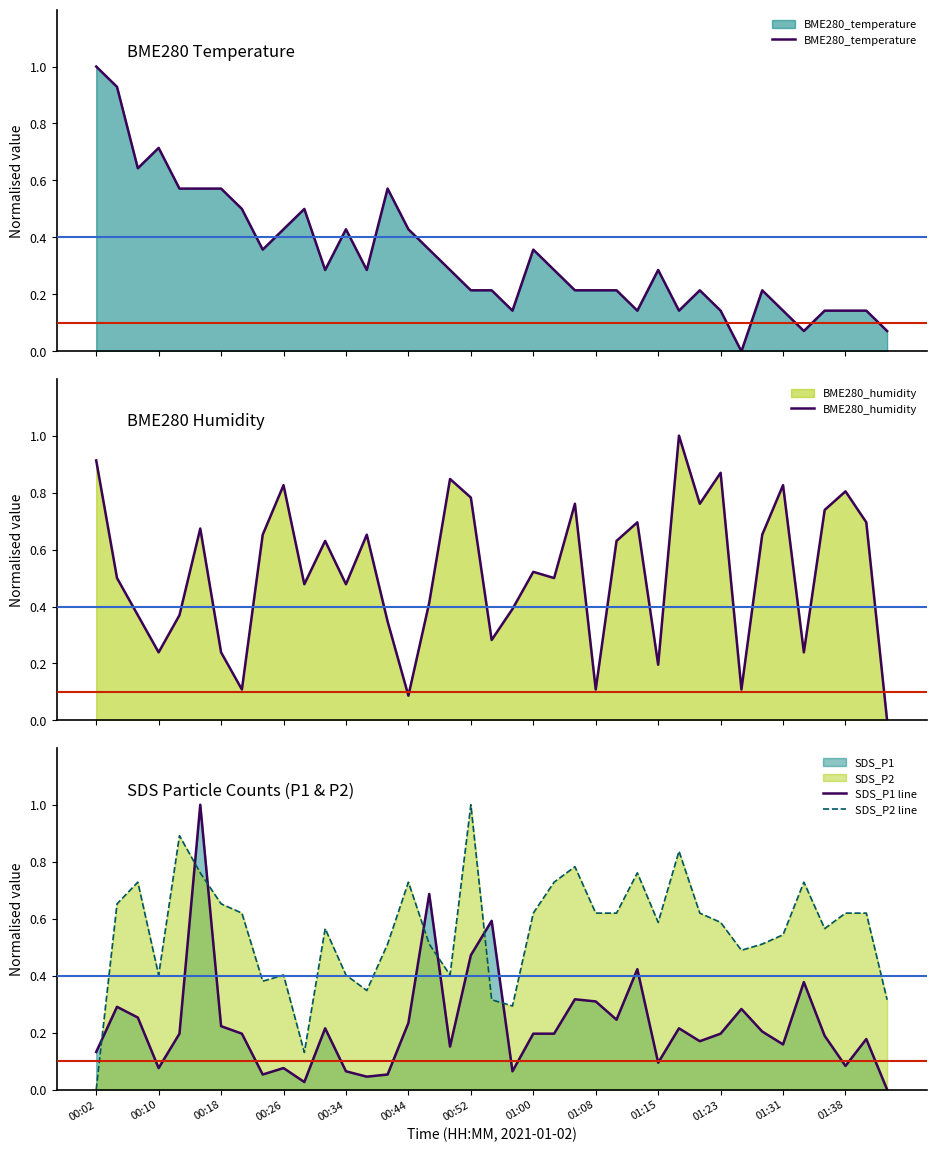

Is the value of SDS_P1 line at 00:44 greater than the value of SDS_P2 line at 01:00?

No